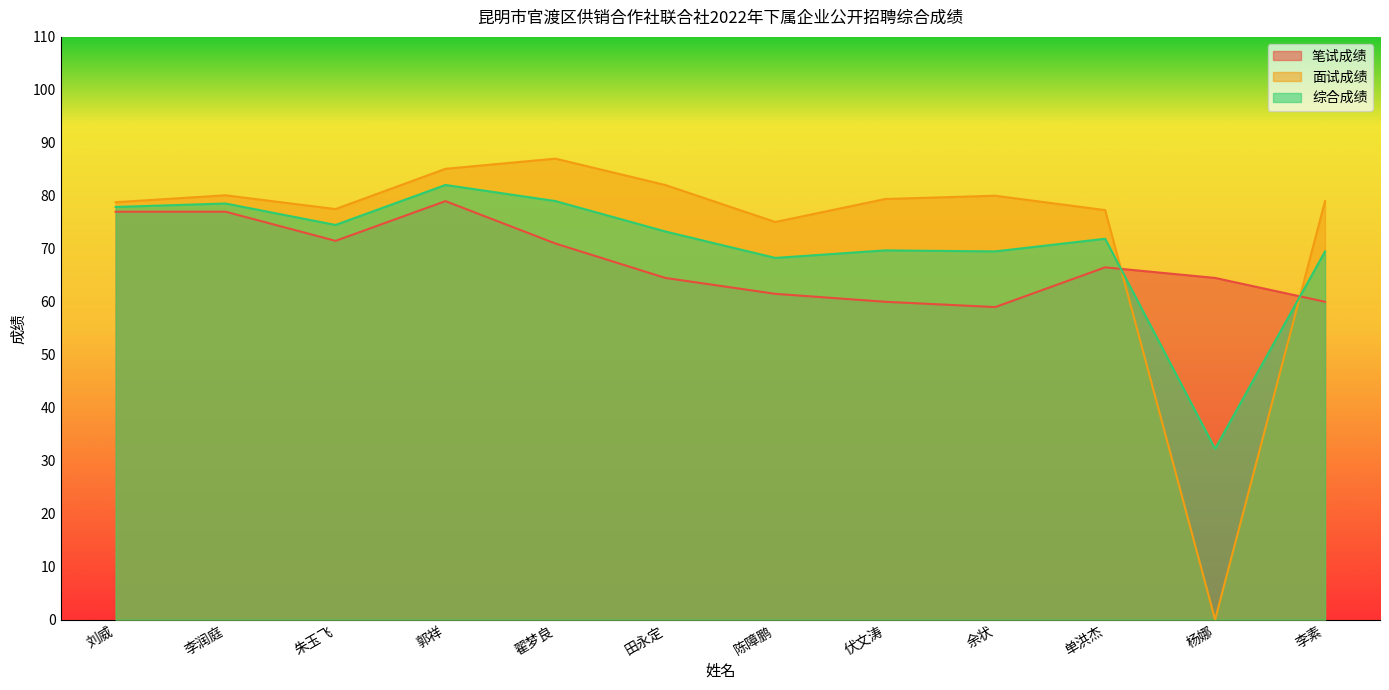

Does the chart display data point markers on the line(s)?

No